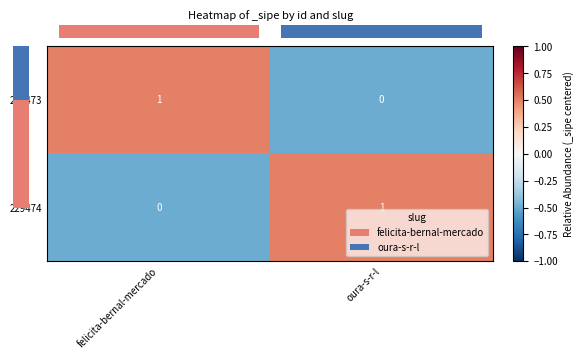

What is the greatest value displayed?

1